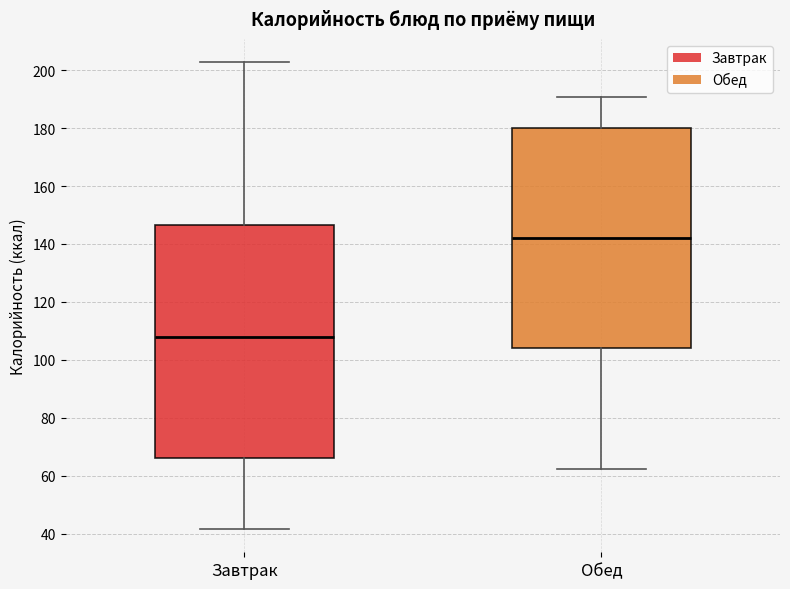

Reading left to right, read every box against the y-axis: the position of its median line, the range the box covers, and the ends of its whiskers. The values are not printed on the chart, so give them approximately, as read against the axis.

Завтрак: median 108, box 66 to 146, whiskers 42 to 202
Обед: median 142, box 104 to 180, whiskers 62 to 190